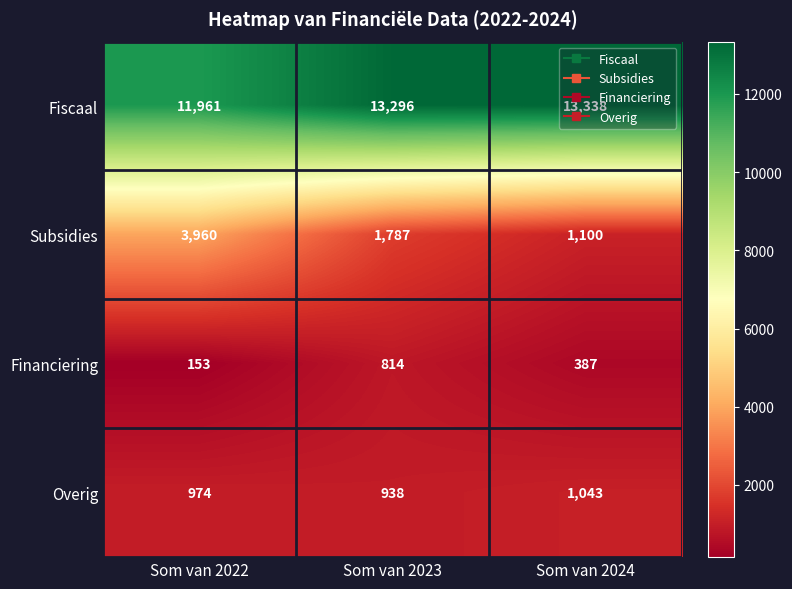

How many series are shown in this chart?

4